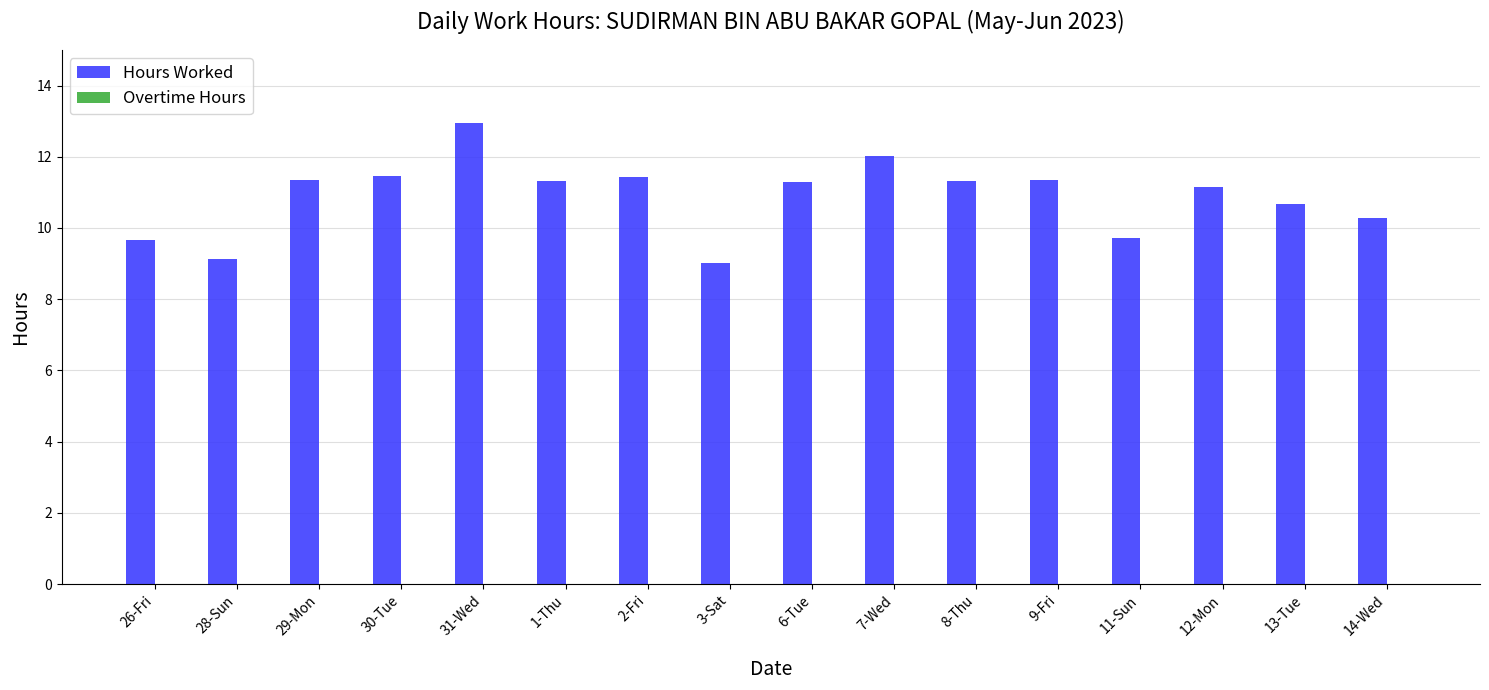

Are the bars horizontal?

No